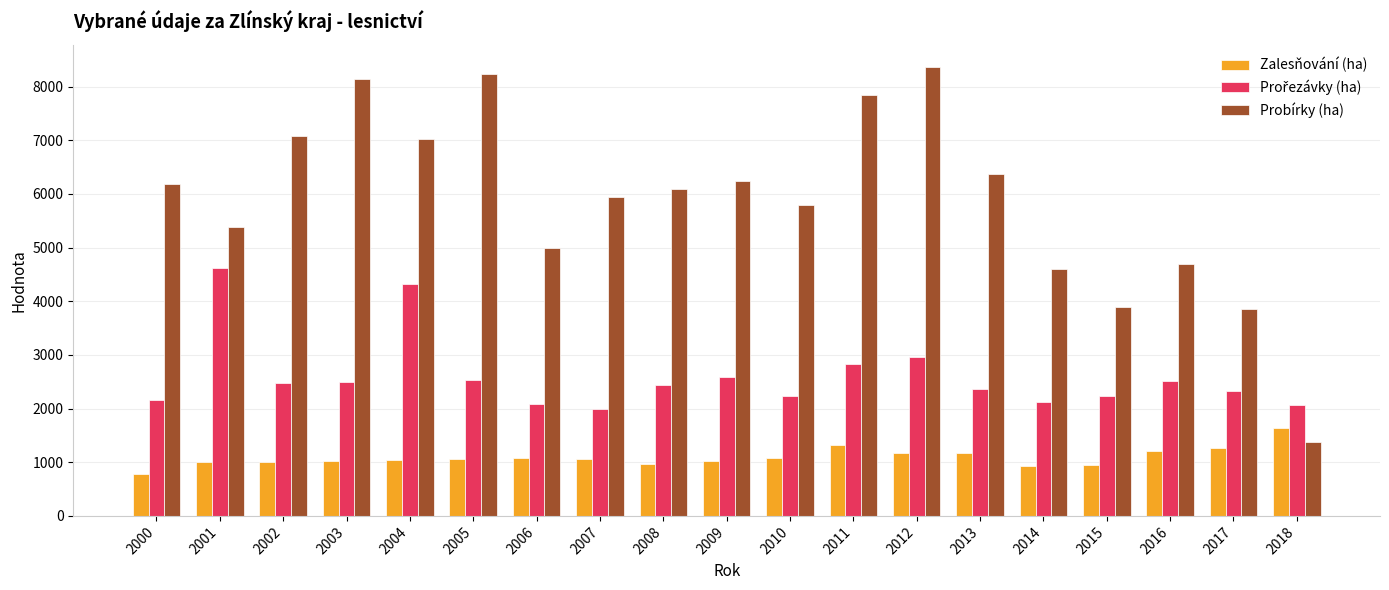

True or false: Probírky (ha) has a value of 6901 at 2017.

False